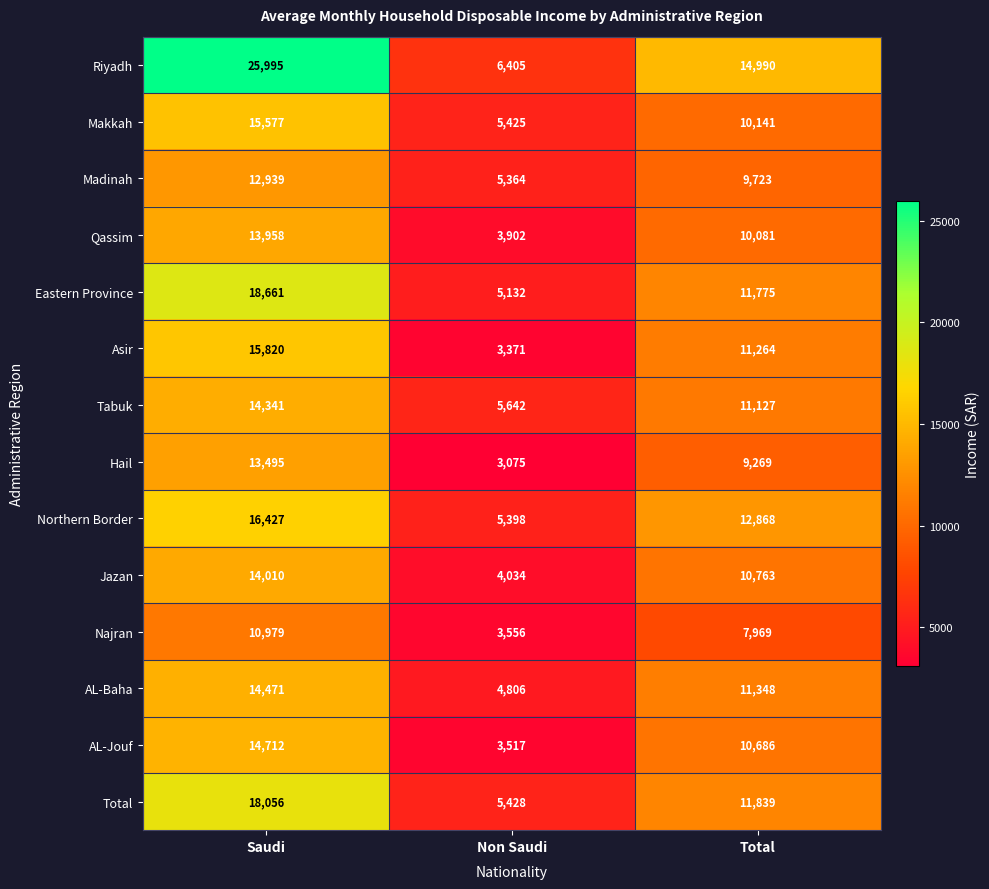

True or false: Jazan has a value of 23091 at Saudi.

False